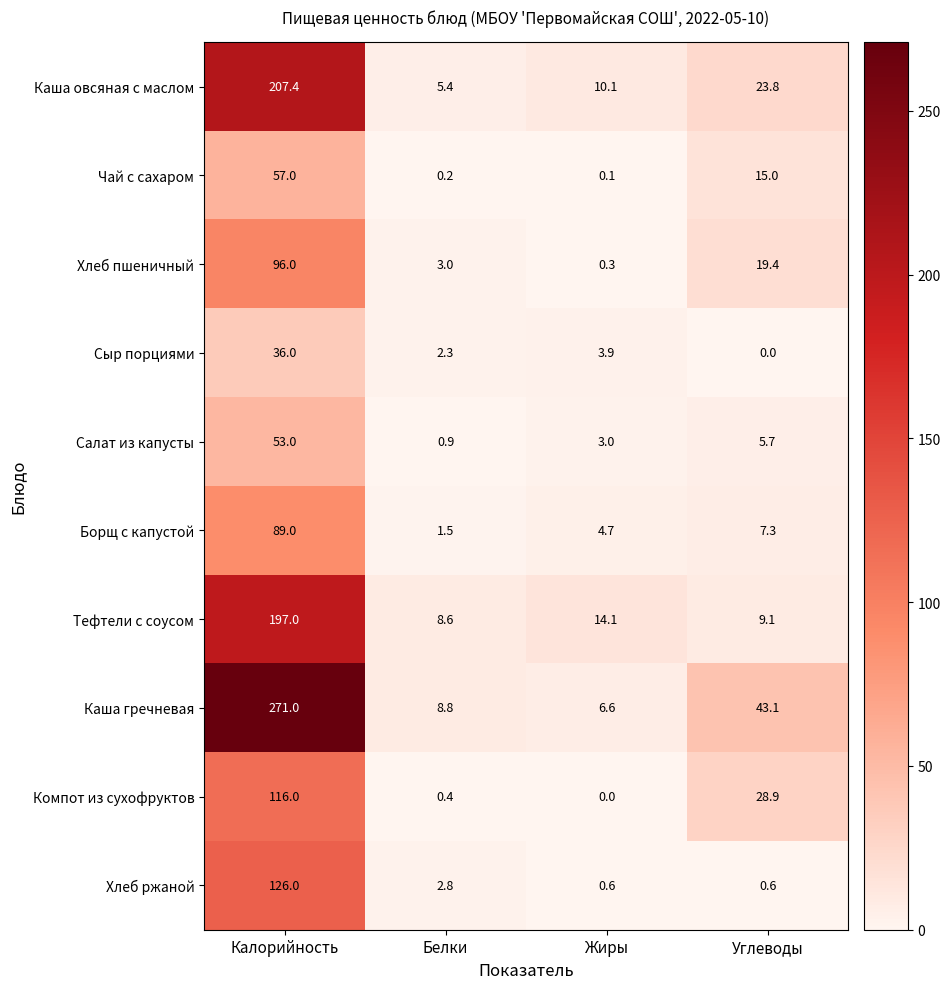

How many values in the Каша гречневая series are below 43?

2